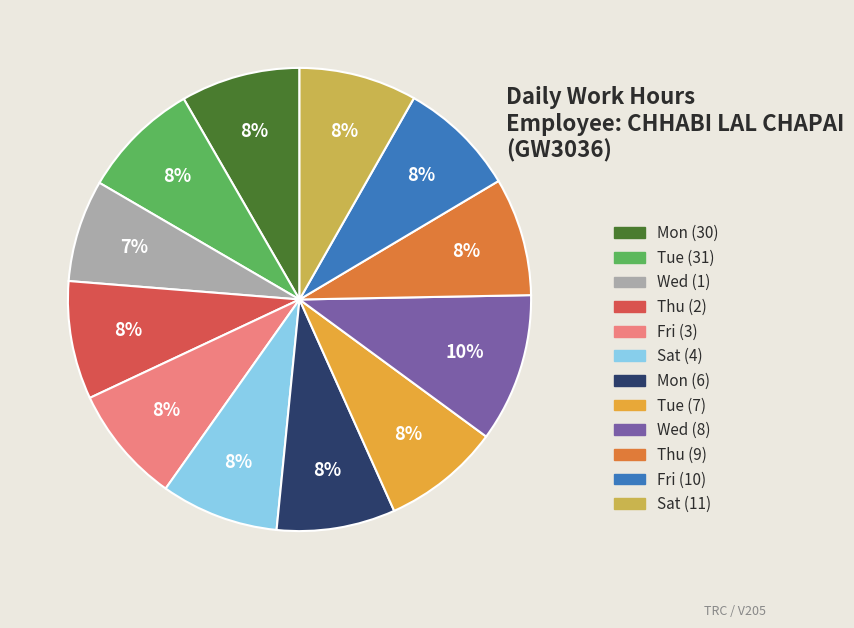

The Mon (6) slice represents 1% of the pie. True or false?

False